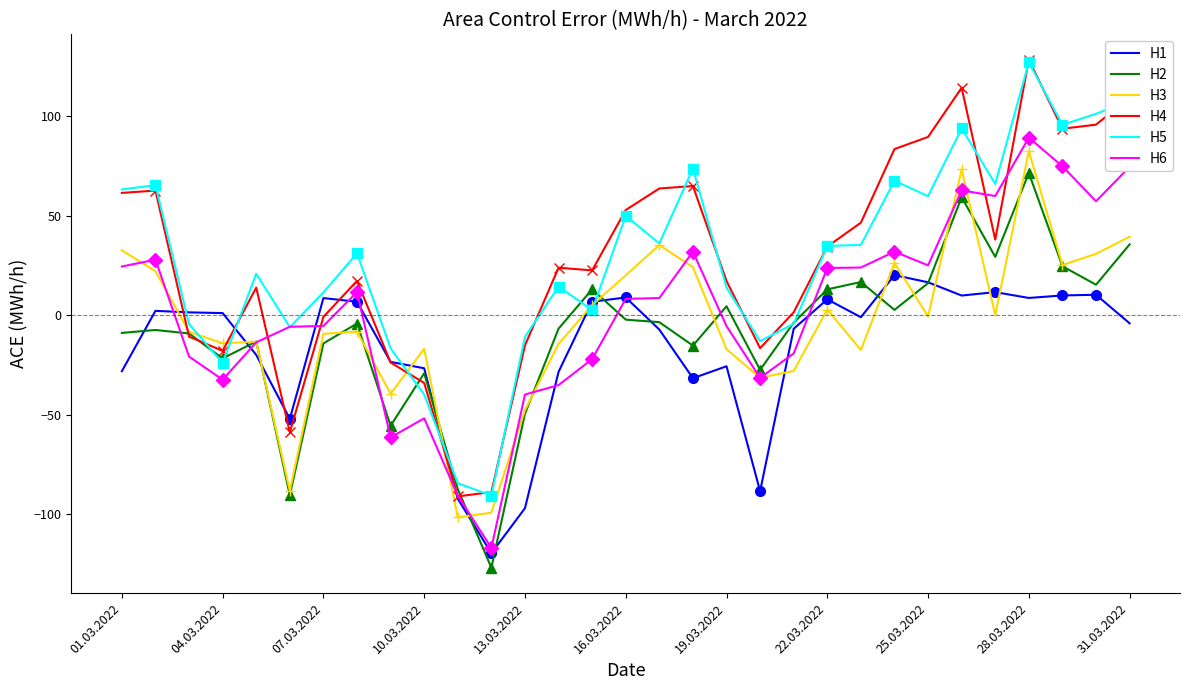

How many lines are shown in the chart?

6